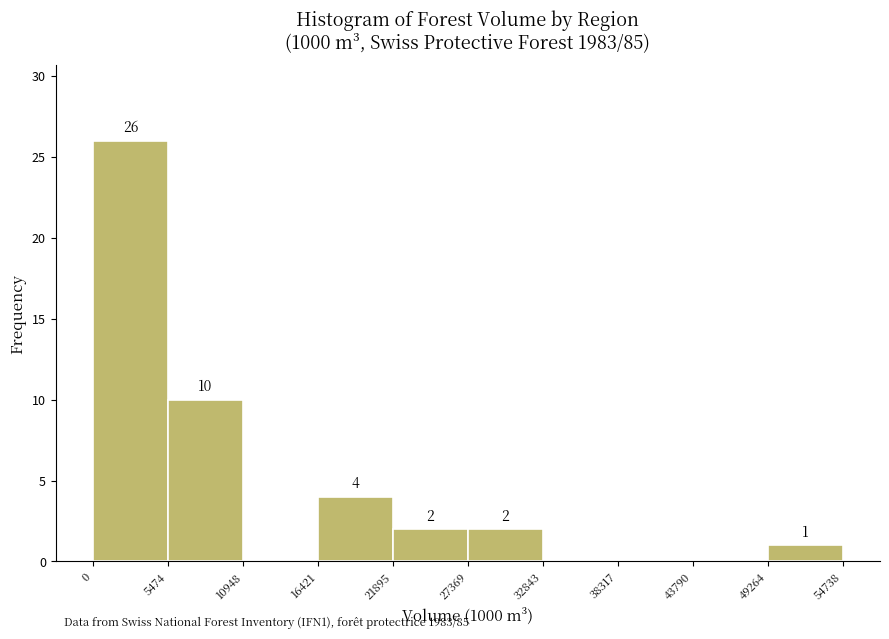

Which range on the x-axis has the tallest bar?

0 to 5474